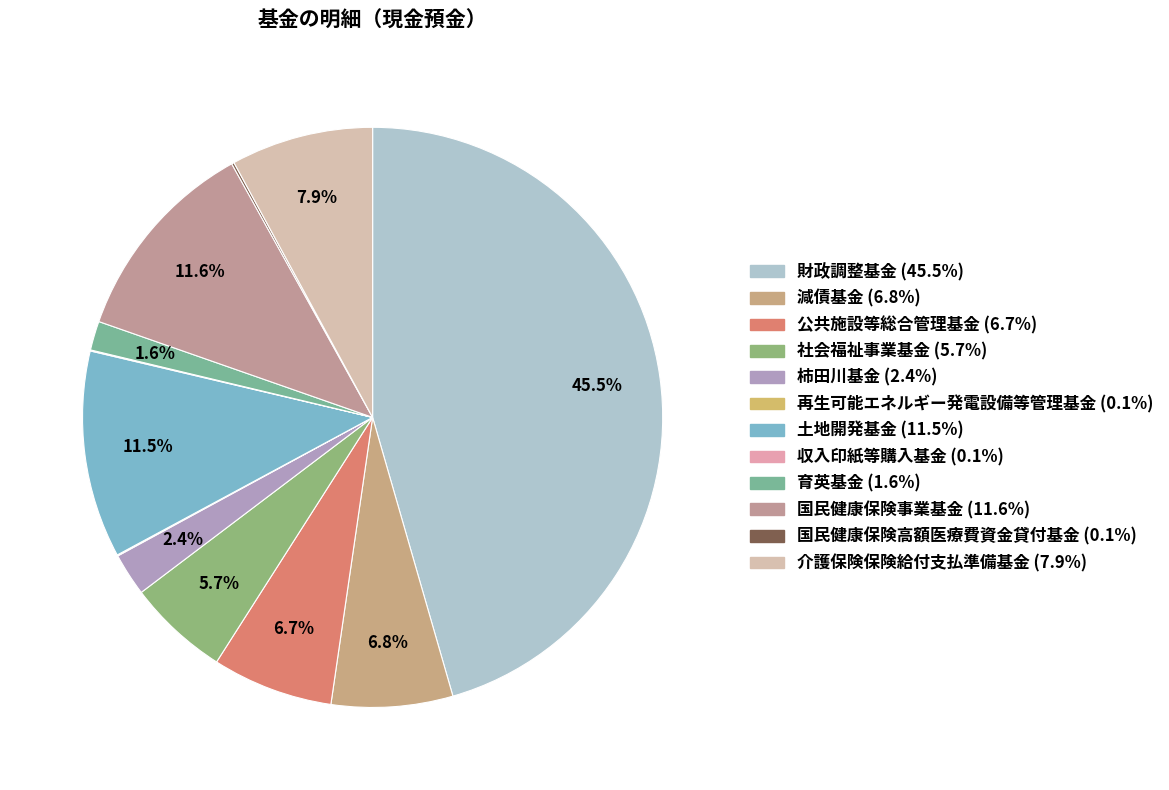

To the nearest percent, what is the combined percentage of 社会福祉事業基金 and 介護保険保険給付支払準備基金?

14%